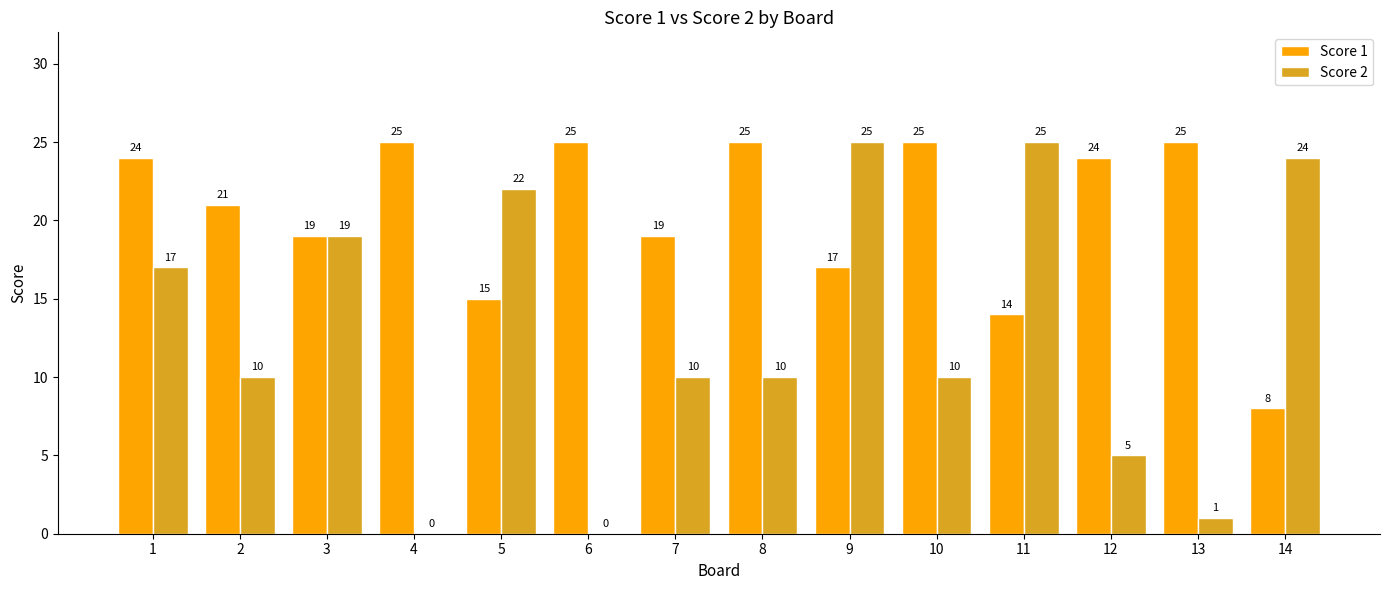

At which category is the sum across all series the highest?

9